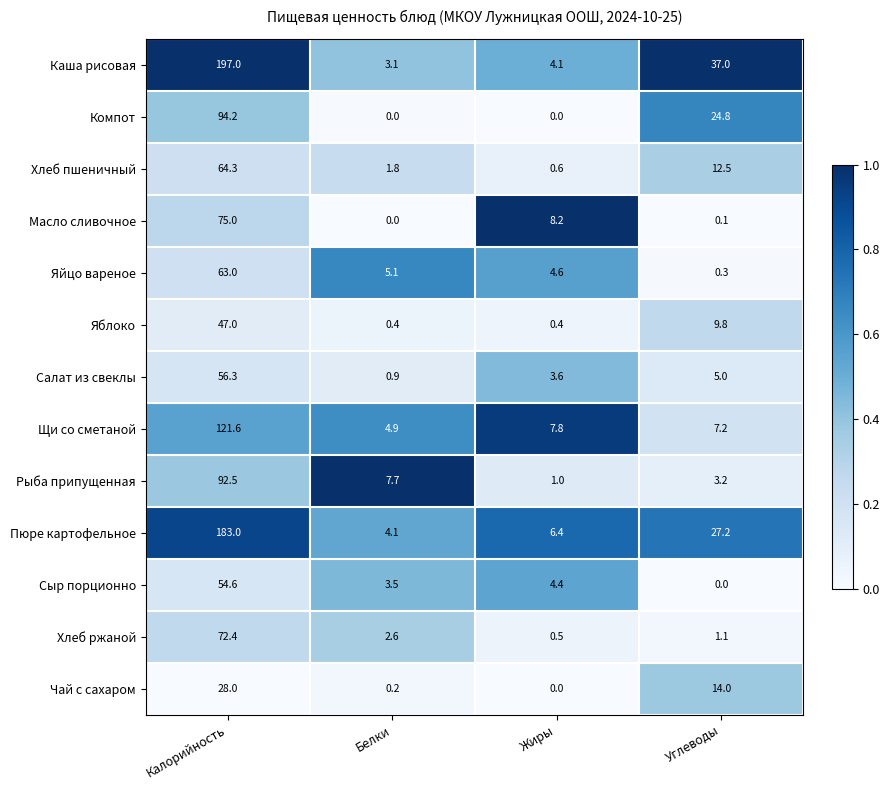

How many categories are shown in the chart?

4